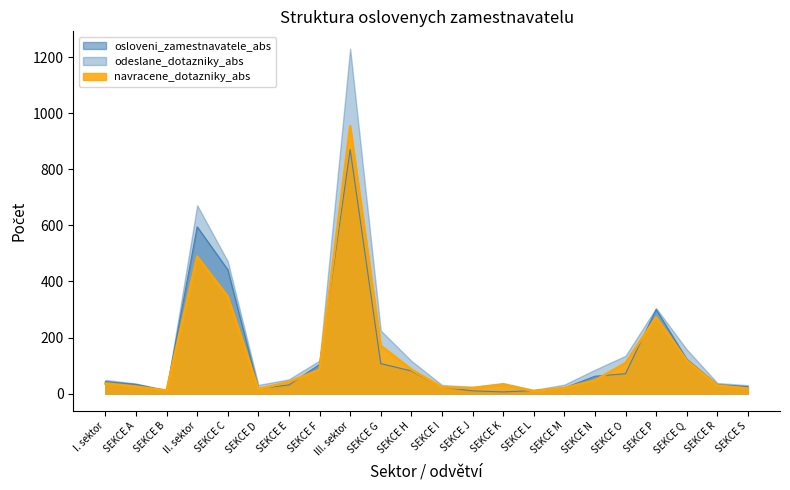

Rank the series by their maximum value, from lowest to highest.

osloveni_zamestnavatele_abs, navracene_dotazniky_abs, odeslane_dotazniky_abs